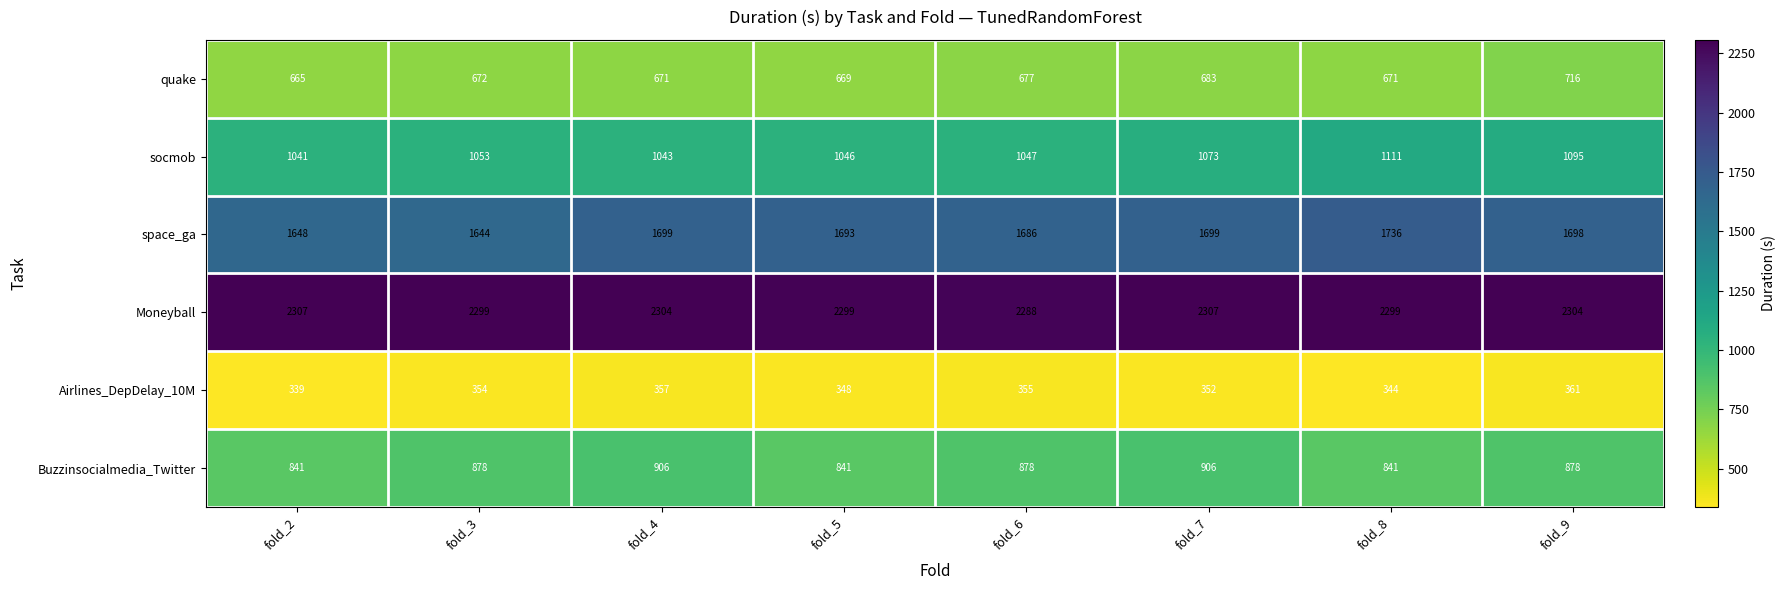

What is the sum of the Buzzinsocialmedia_Twitter values at fold_9 and fold_5?

1719